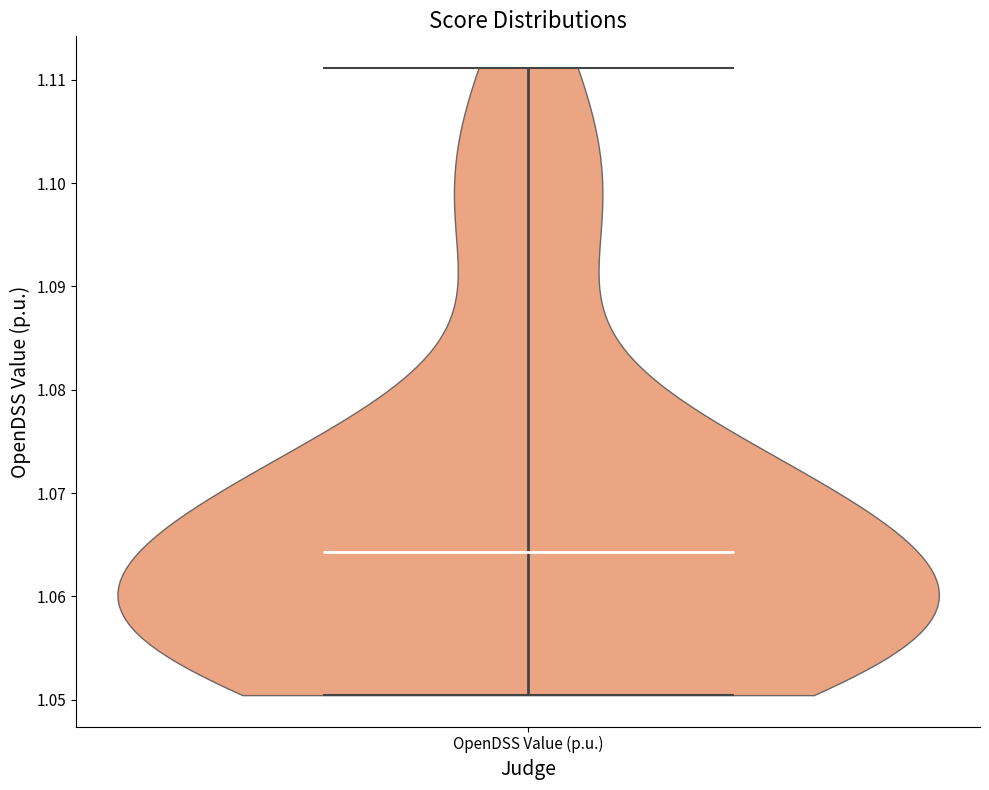

What is the lowest point the violin for OpenDSS Value (p.u.) reaches on the y-axis? The values are not printed on the chart, so give them approximately, as read against the axis.

1.050